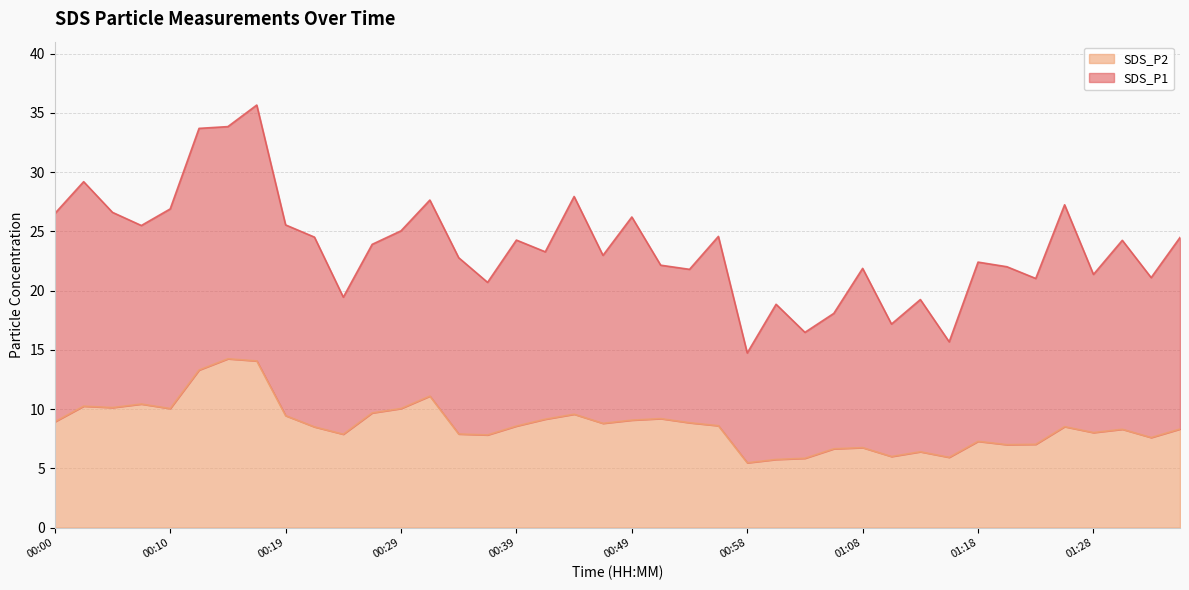

Reading left to right, what are all the values shown in this chart?

00:00=8.9	00:02=10.2	00:05=10.1	00:07=10.4	00:10=10.1	00:12=13.3	00:14=14.2	00:17=14.1	00:19=9.4	00:22=8.5	00:24=7.9	00:27=9.7	00:29=10.1	00:31=11.1	00:34=7.9	00:36=7.8	00:39=8.6	00:41=9.2	00:44=9.6	00:46=8.8	00:49=9.1	00:51=9.2	00:53=8.8	00:56=8.6	00:58=5.5	01:01=5.8	01:03=5.8	01:06=6.7	01:08=6.8	01:11=6.0	01:13=6.4	01:15=5.9	01:18=7.3	01:20=7.0	01:23=7.0	01:25=8.5	01:28=8.0	01:30=8.3	01:33=7.6	01:35=8.3